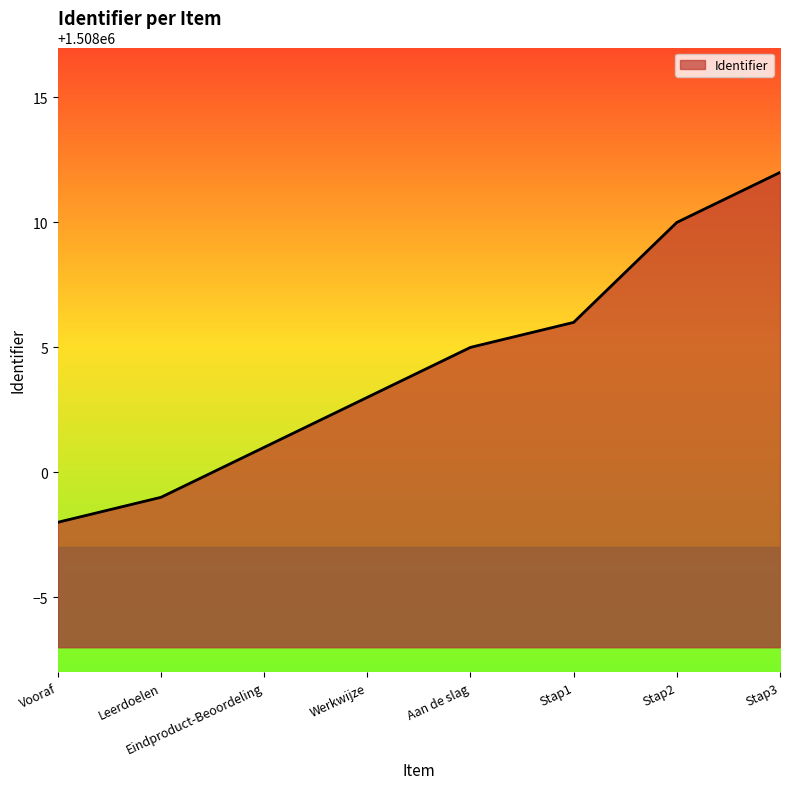

Reading left to right, extract all data points from this chart.

1507998	1507999	1508001	1508003	1508005	1508006	1508010	1508012